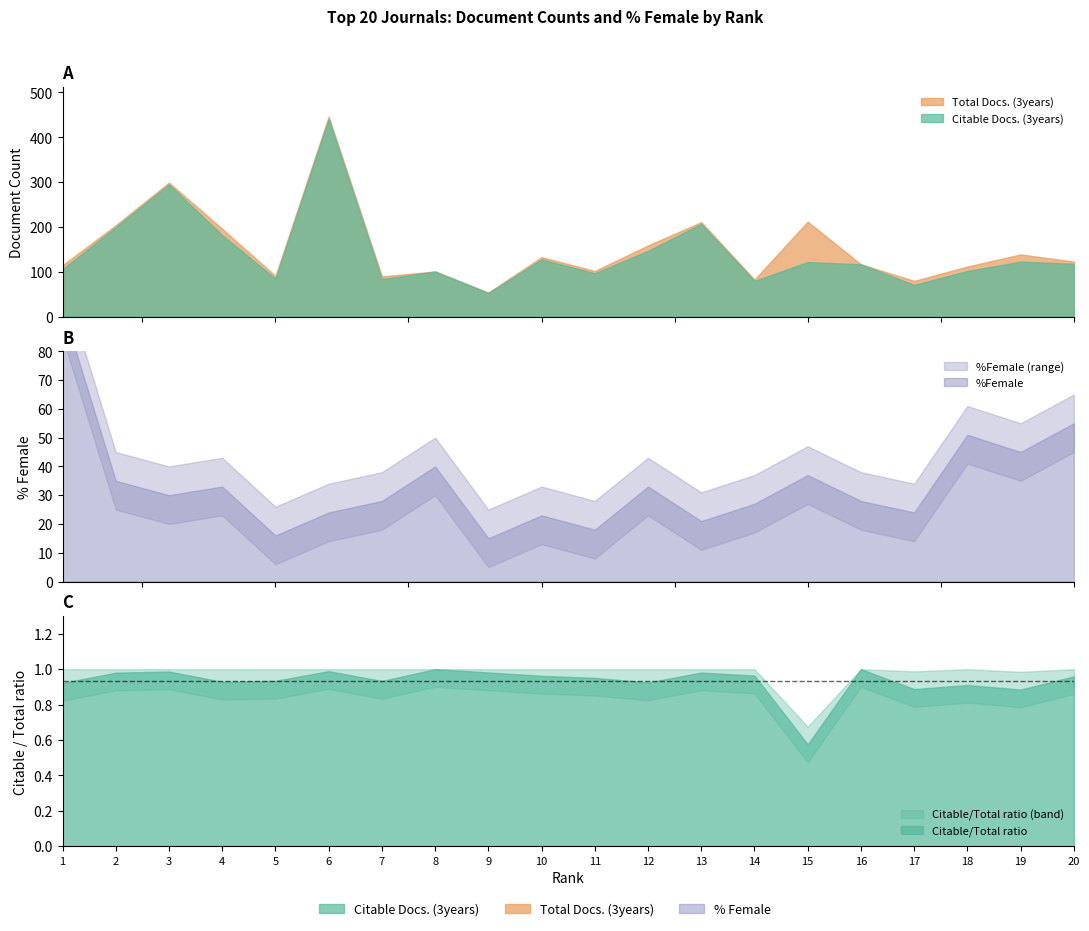

What is the approximate value of %Female at 6?

24